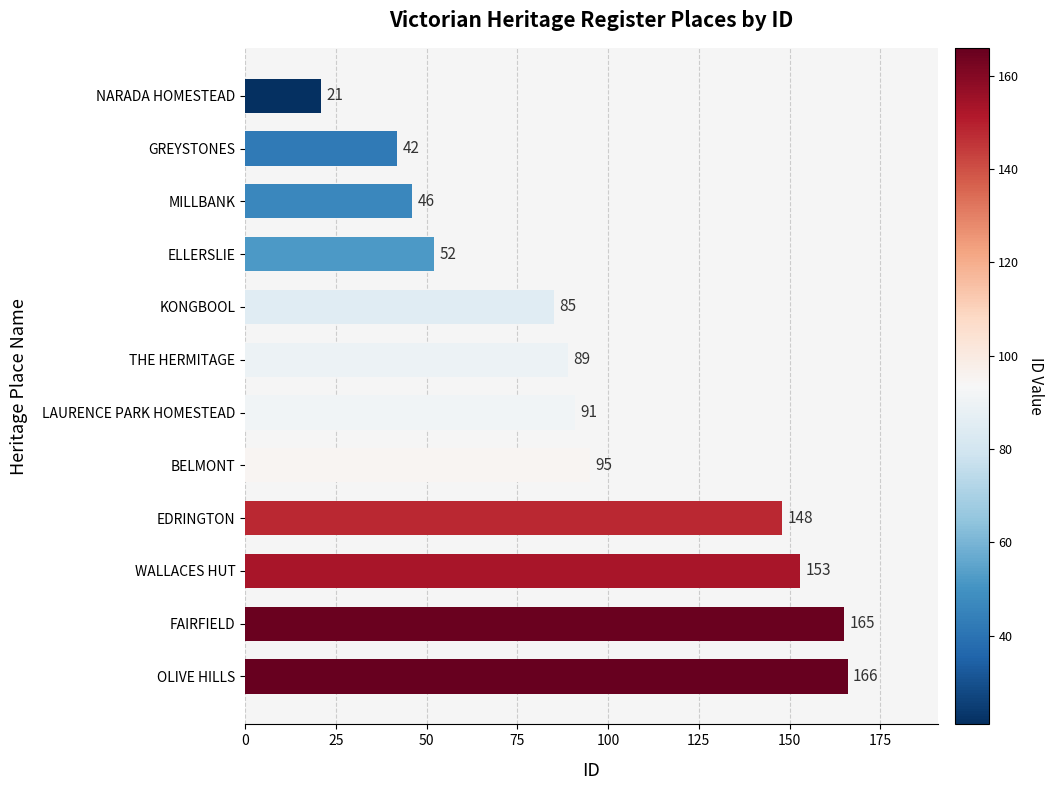

What is the maximum value shown in the chart?

166